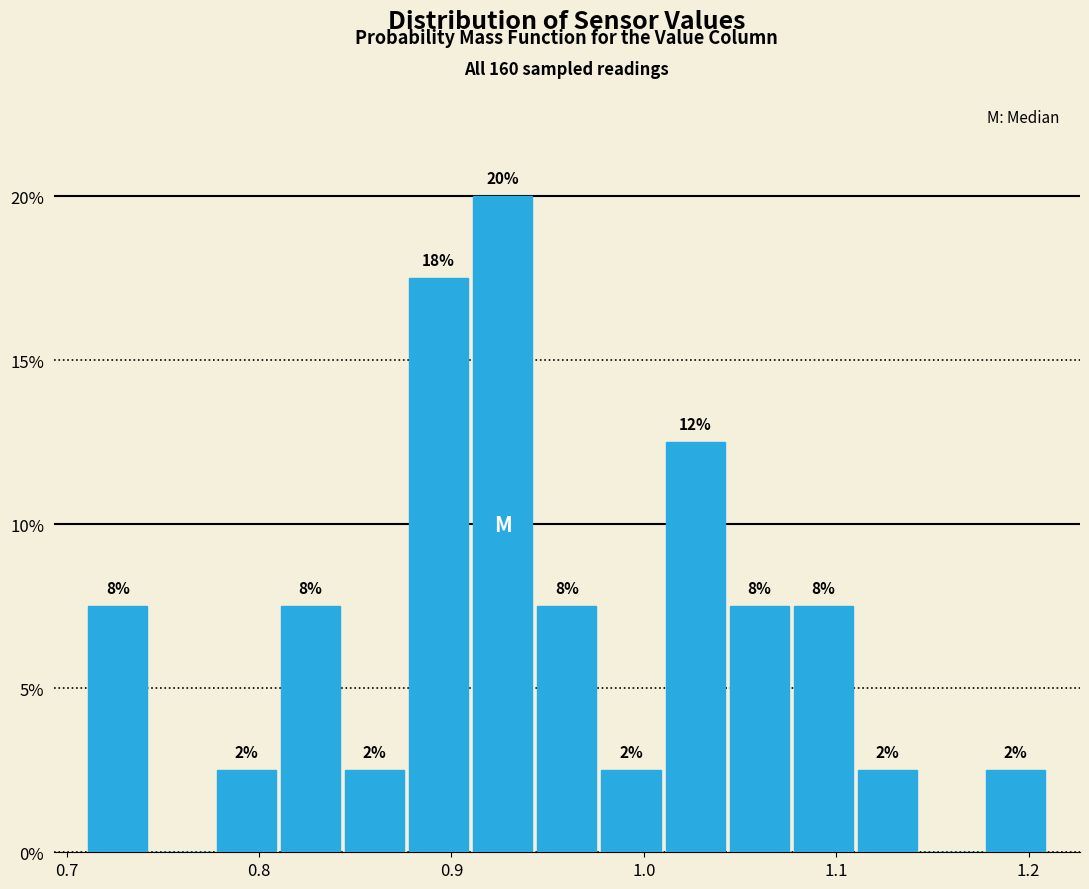

Around what value on the x-axis is the tallest bar? Give the approximate position of its centre, as read against the axis.

0.93